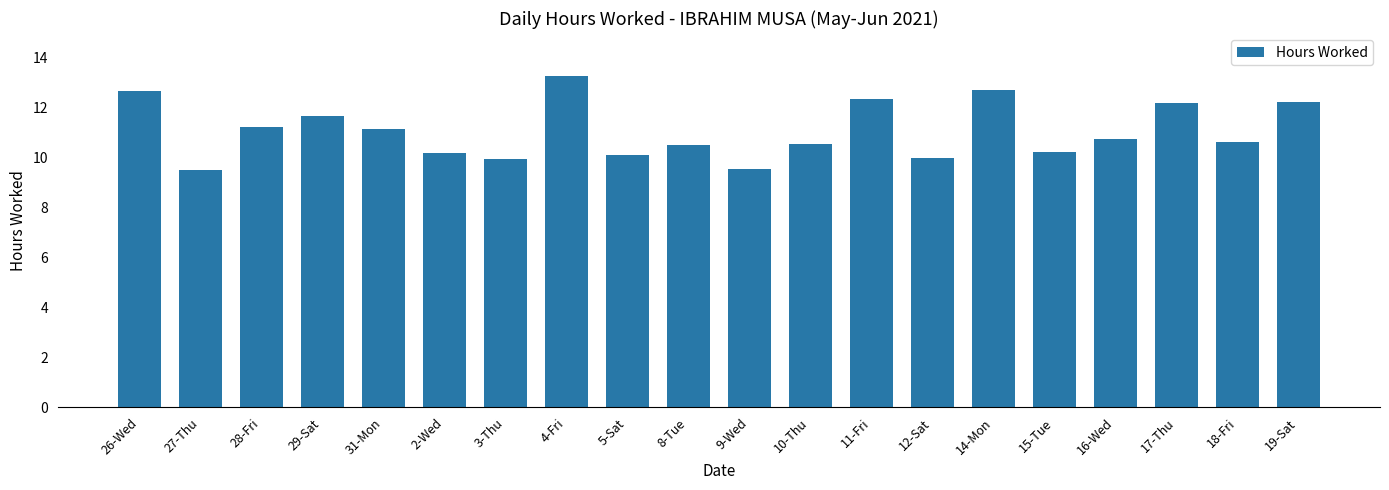

Is it true that the value at 5-Sat is 10.1?

True